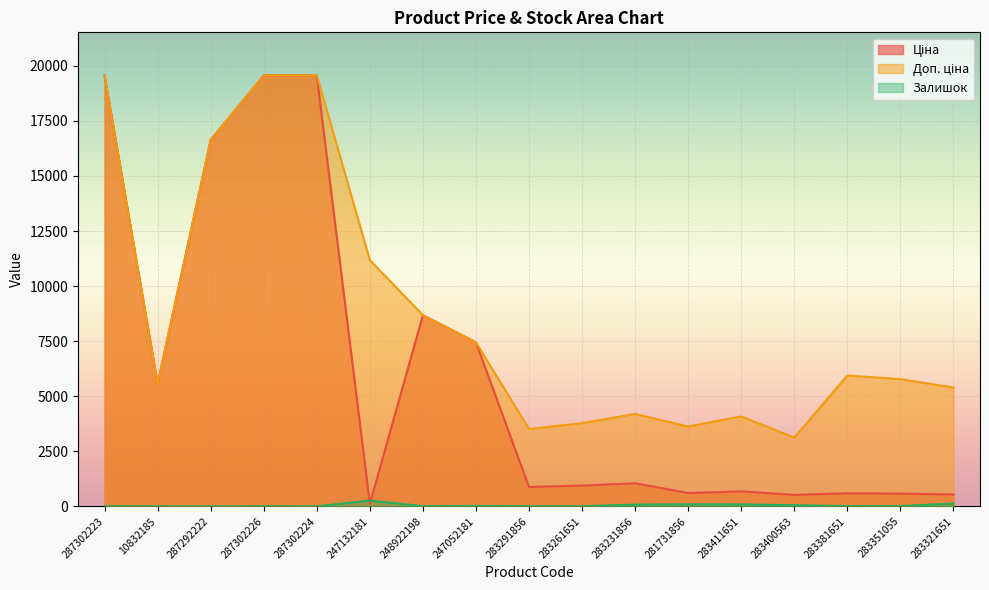

Reading left to right, what are all the values shown in this chart?

Ціна: 19564.9	5560.3	16636.8	19564.9	19564.9	111.8	8679.5	7444.6	878.0	944.2	1048.4	604.6	680.4	520.6	594.0	577.4	539.6
Доп. ціна: 19564.9	5560.3	16636.8	19564.9	19564.9	11182.0	8679.5	7444.6	3511.9	3777.0	4193.5	3627.9	4082.3	3123.8	5940.0	5774.3	5395.7
Залишок: 7.0	6.0	1.0	7.0	3.0	260.0	11.0	20.0	9.0	9.0	78.0	94.0	87.0	53.0	14.0	13.0	129.0